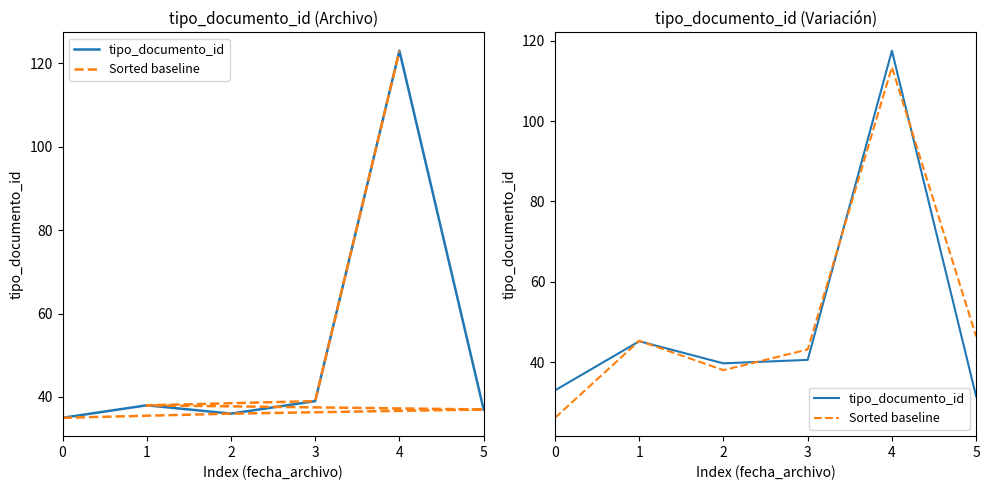

What is the average value of the Sorted baseline series?

52.1